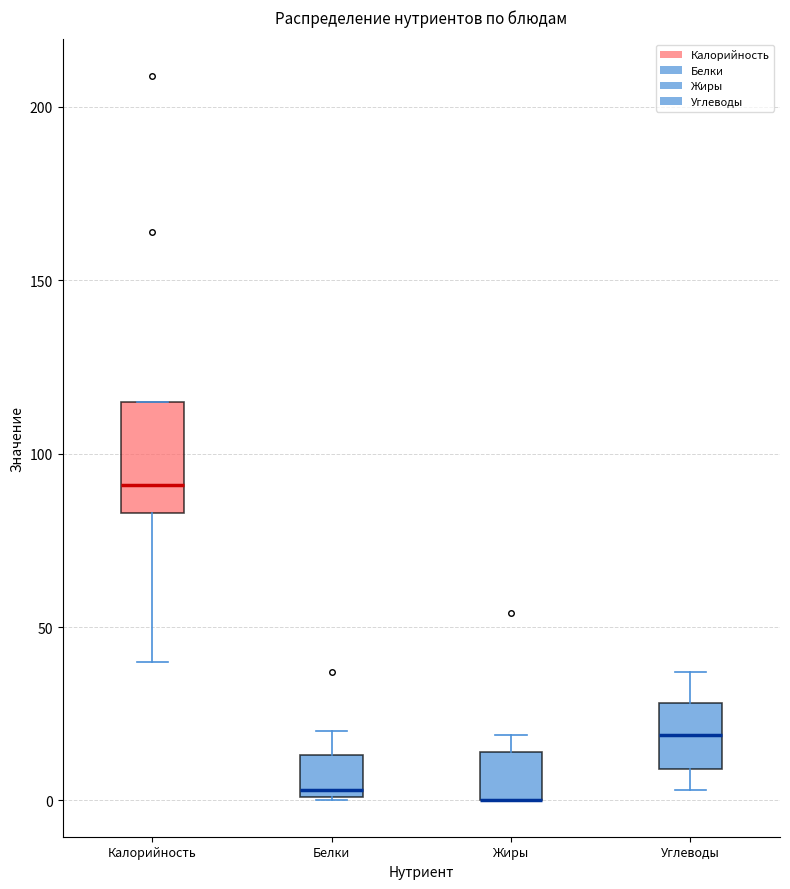

Which box is the tallest, from its lower edge to its upper edge?

Калорийность